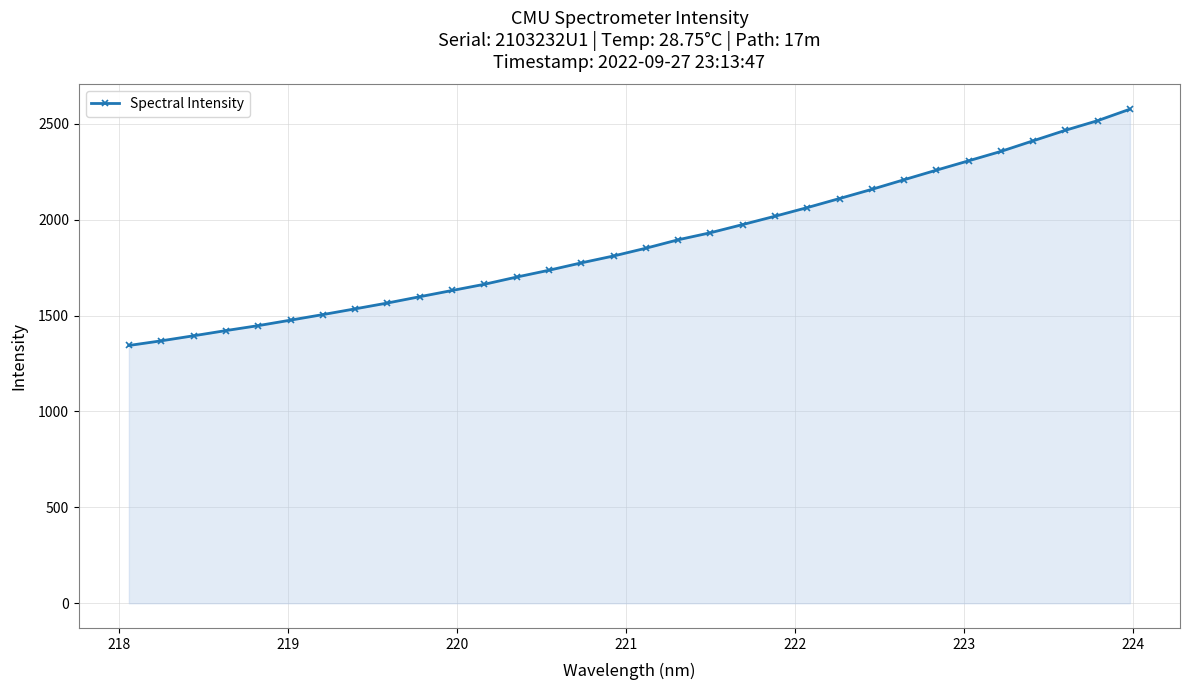

What is the difference between the maximum and minimum values?

1232.1